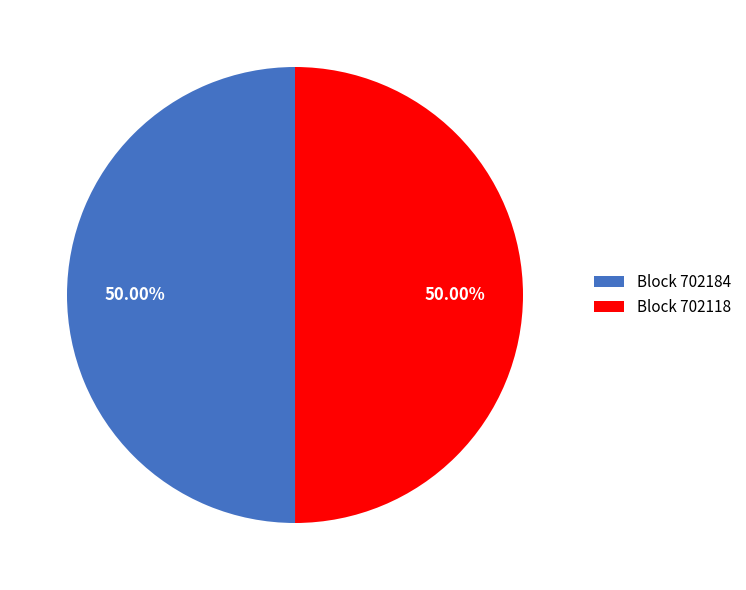

Combined, do Block 702184 and Block 702118 account for over 50%?

Yes